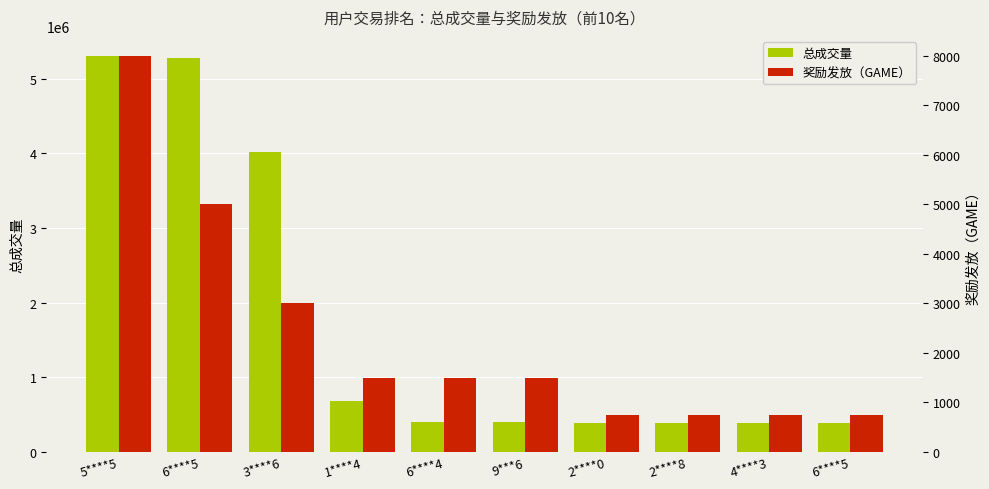

Reading left to right, what are all the values shown in this chart?

总成交量: 5310110.8	5276418.5	4024937.6	685799.9	404300.0	398168.1	392430.0	392176.4	391951.2	390604.0
奖励发放（GAME）: 8000.0	5000.0	3000.0	1500.0	1500.0	1500.0	750.0	750.0	750.0	750.0